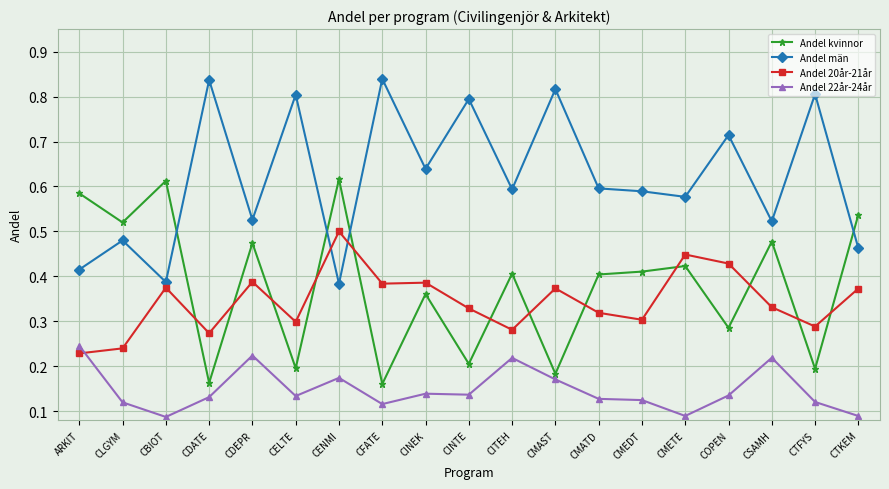

What is the sum of the Andel kvinnor values at CLGYM and CSAMH?

1.0